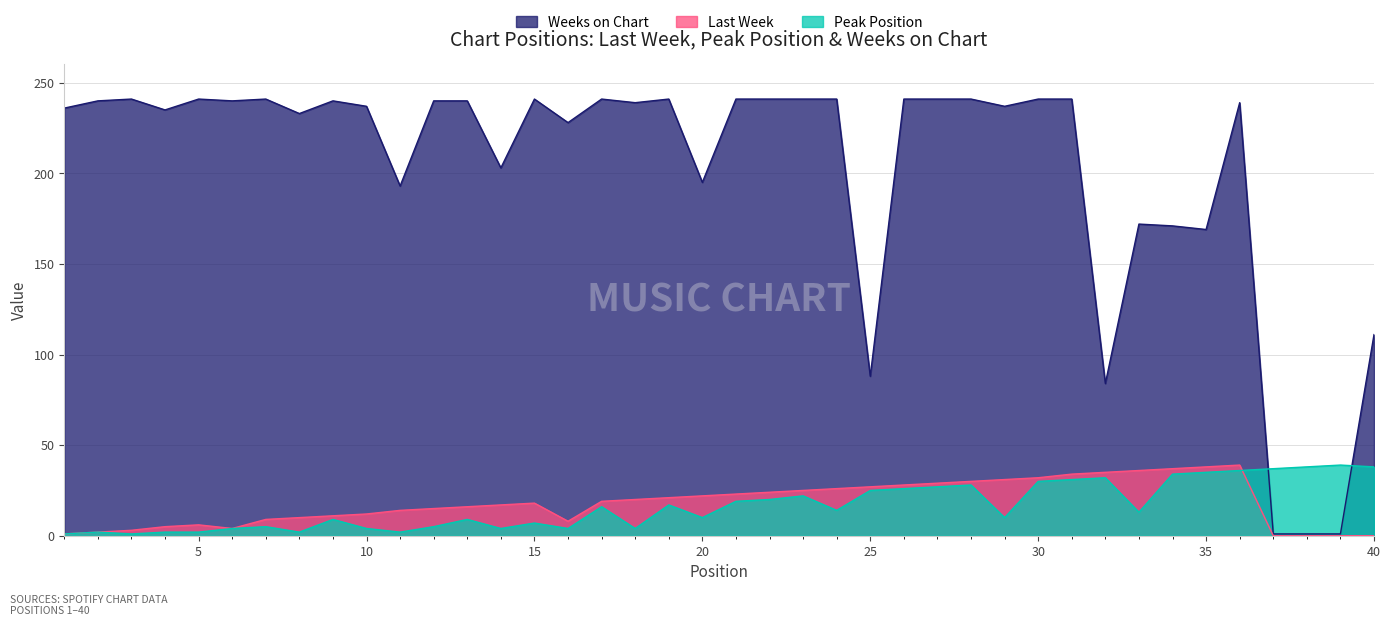

At which category is the sum across all series the highest?

36